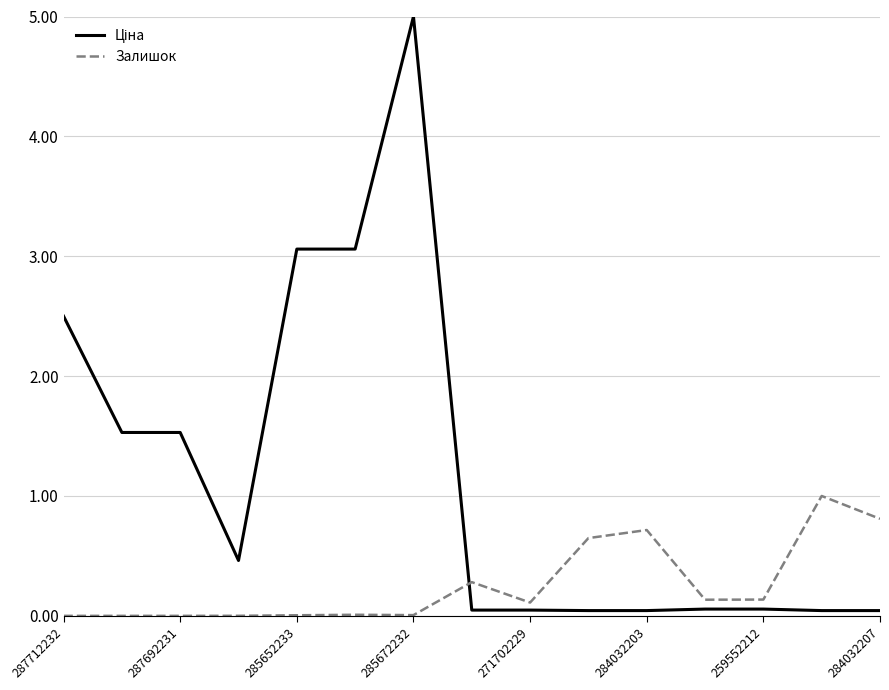

Reading left to right, extract all data points from this chart.

Ціна: 2.5	1.5	1.5	0.5	3.1	3.1	5.0	0.0	0.0	0.0	0.0	0.1	0.1	0.0	0.0
Залишок: 0.0	0.0	0.0	0.0	0.0	0.0	0.0	0.3	0.1	0.6	0.7	0.1	0.1	1.0	0.8